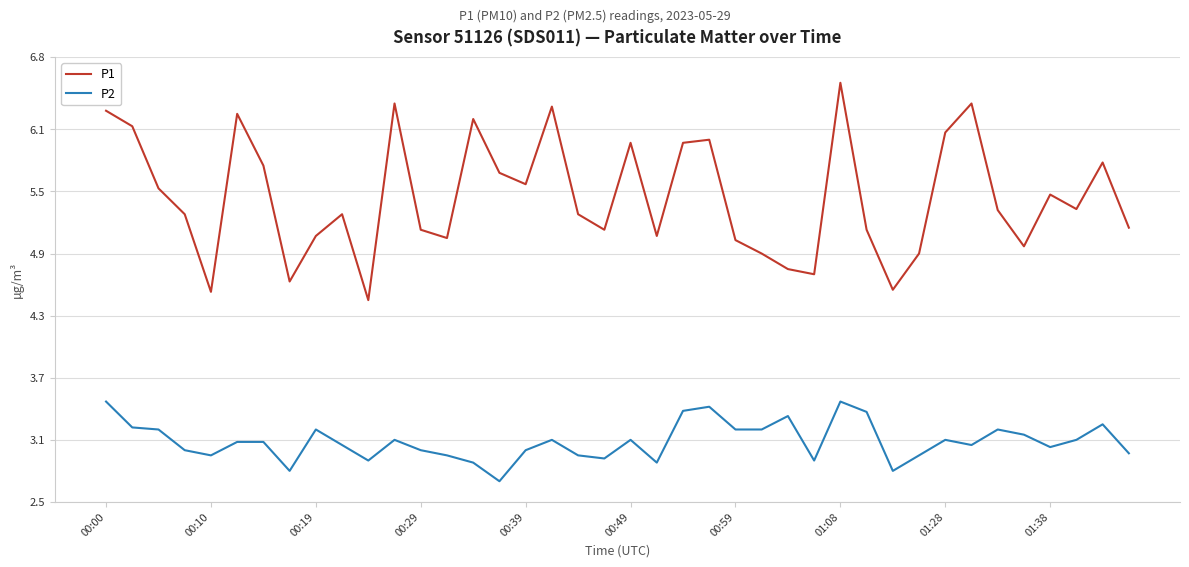

Which series has the largest range (max minus min)?

P1